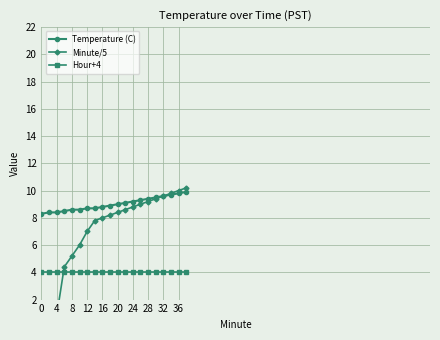

What are all the series names shown in the legend?

Temperature (C), Minute/5, Hour+4